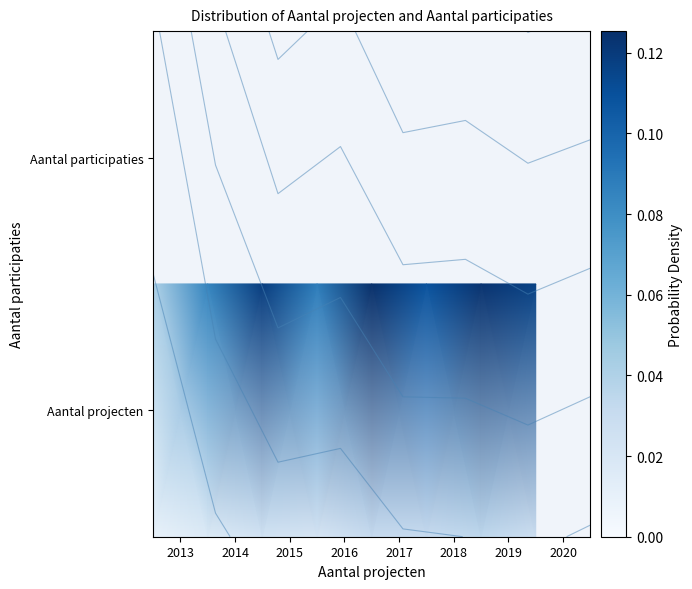

How many data points does each series have?

8